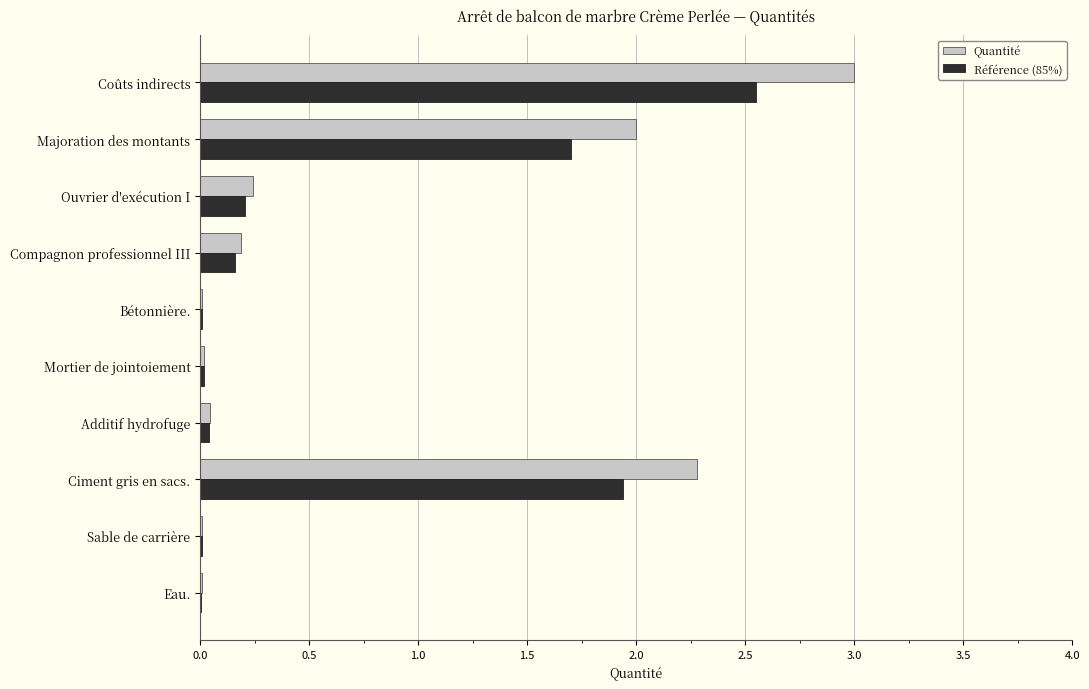

What is the average value of the Référence (85%) series?

0.7